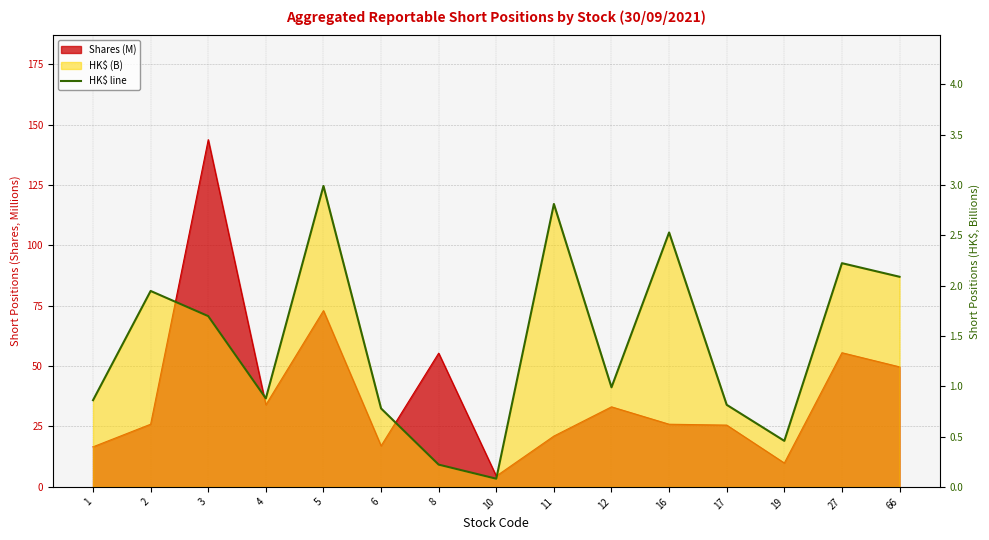

What is the minimum value shown in the chart?

0.1